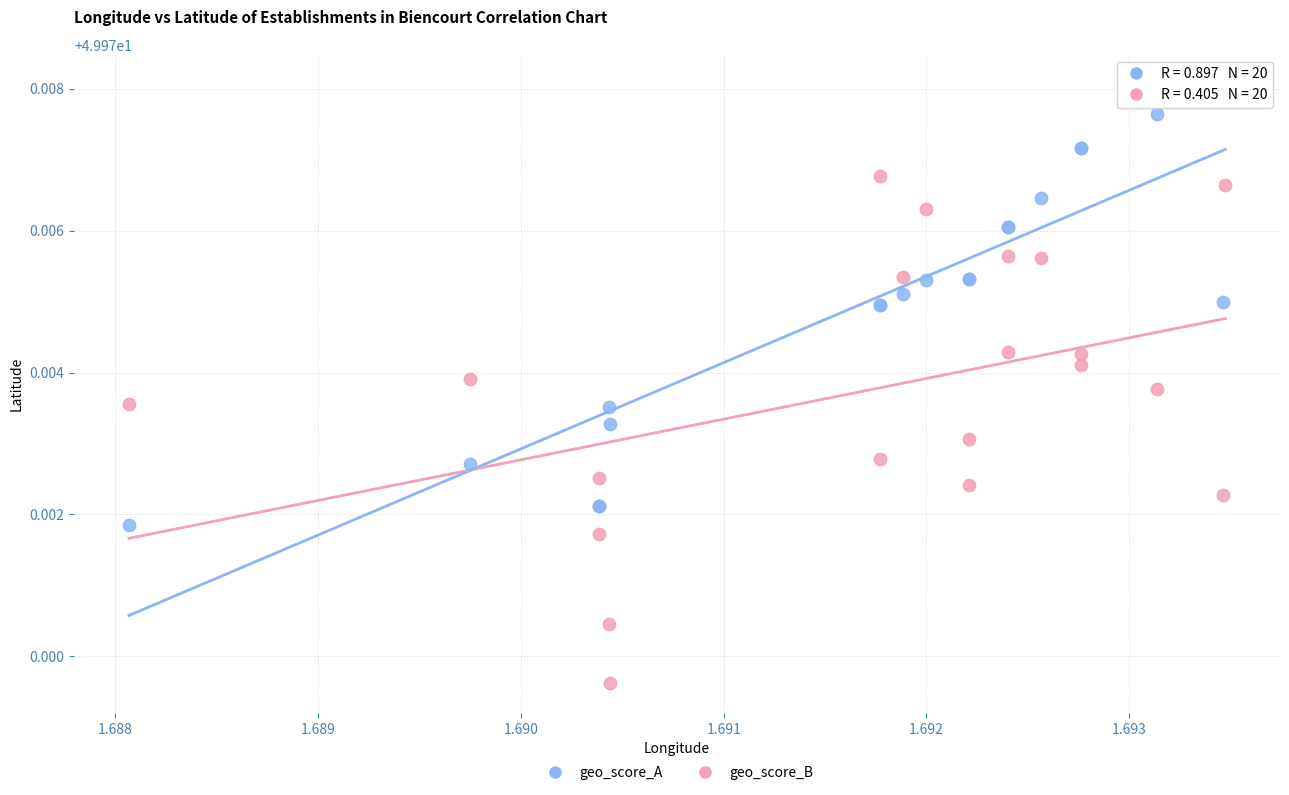

Which series reaches the minimum Y coordinate?

geo_score_B